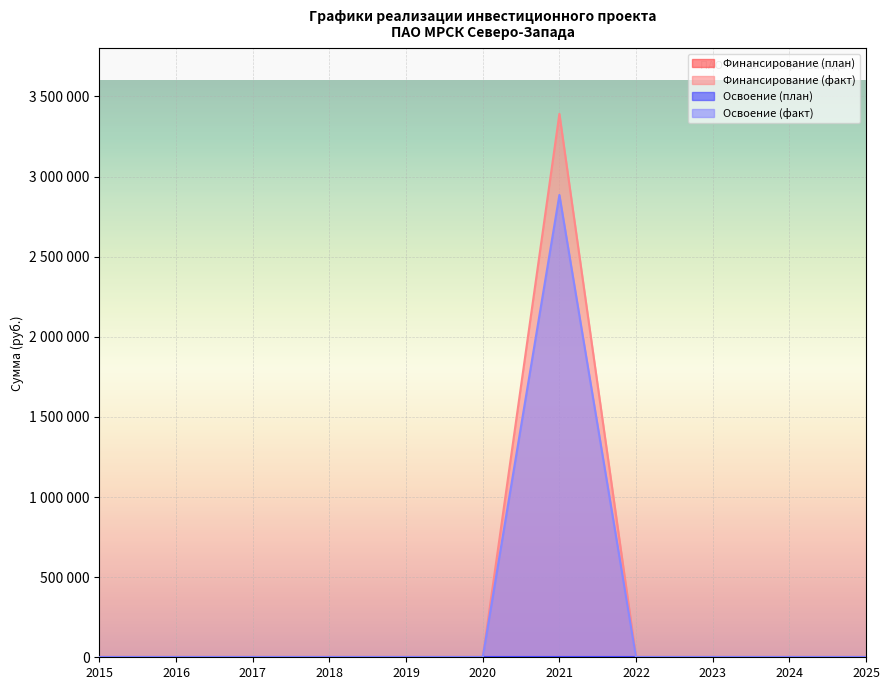

Is it true that Финансирование (факт) equals 0 at 2024?

True